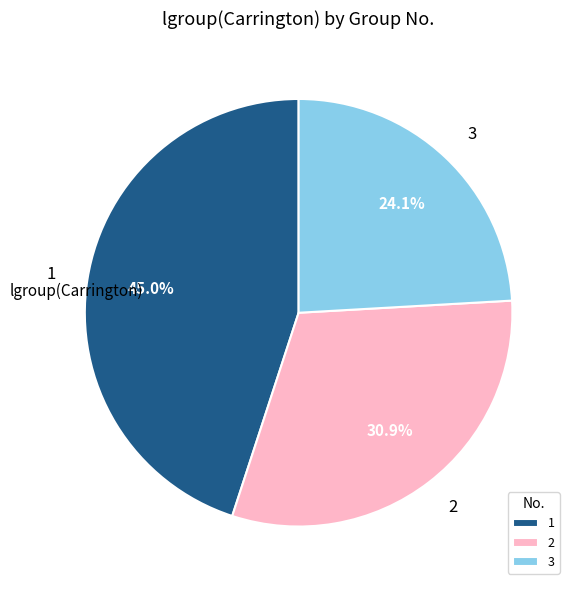

True or false: 1 accounts for 39% of the total.

False